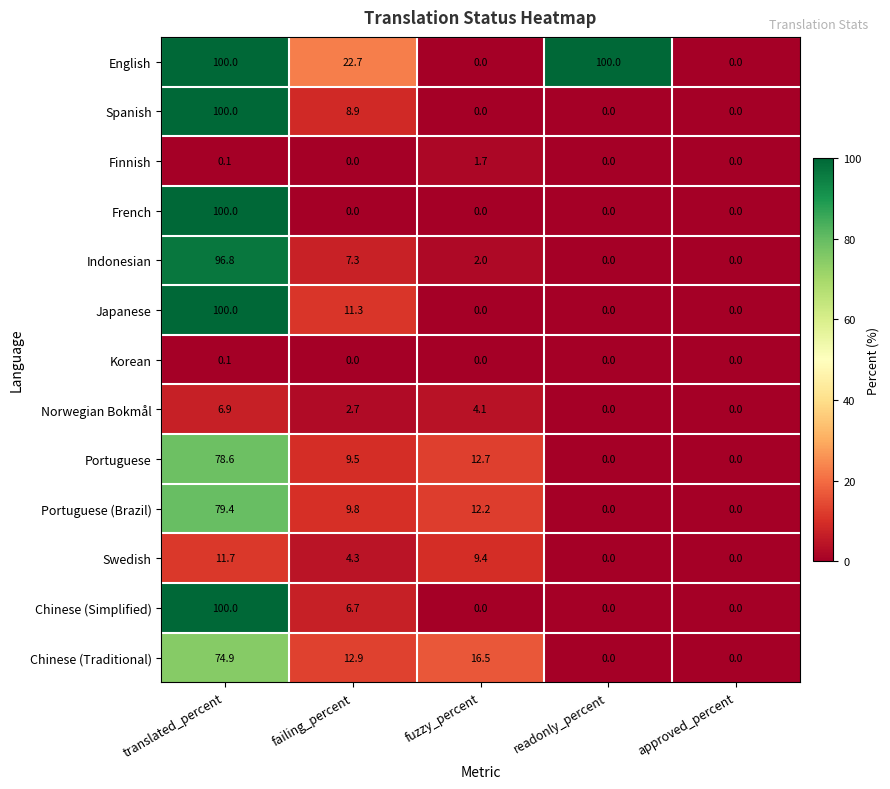

The Norwegian Bokmål series shows 2.9 at translated_percent. True or false?

False